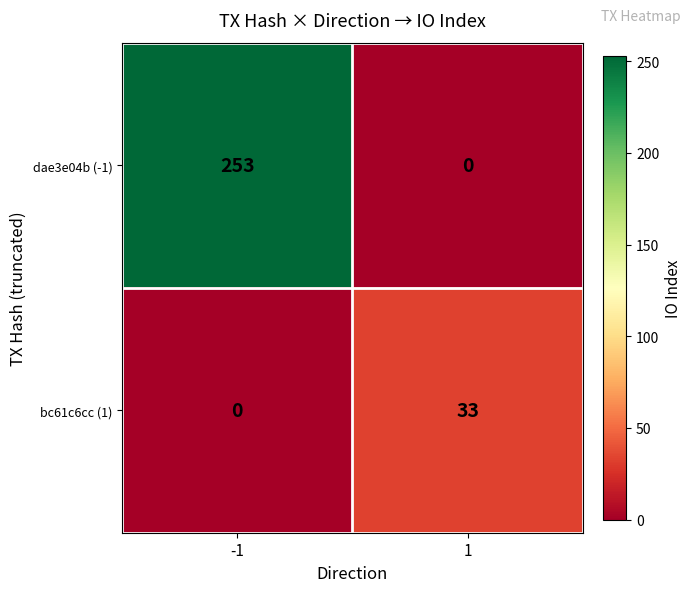

Read the bc61c6cc (1) value at 1.

33